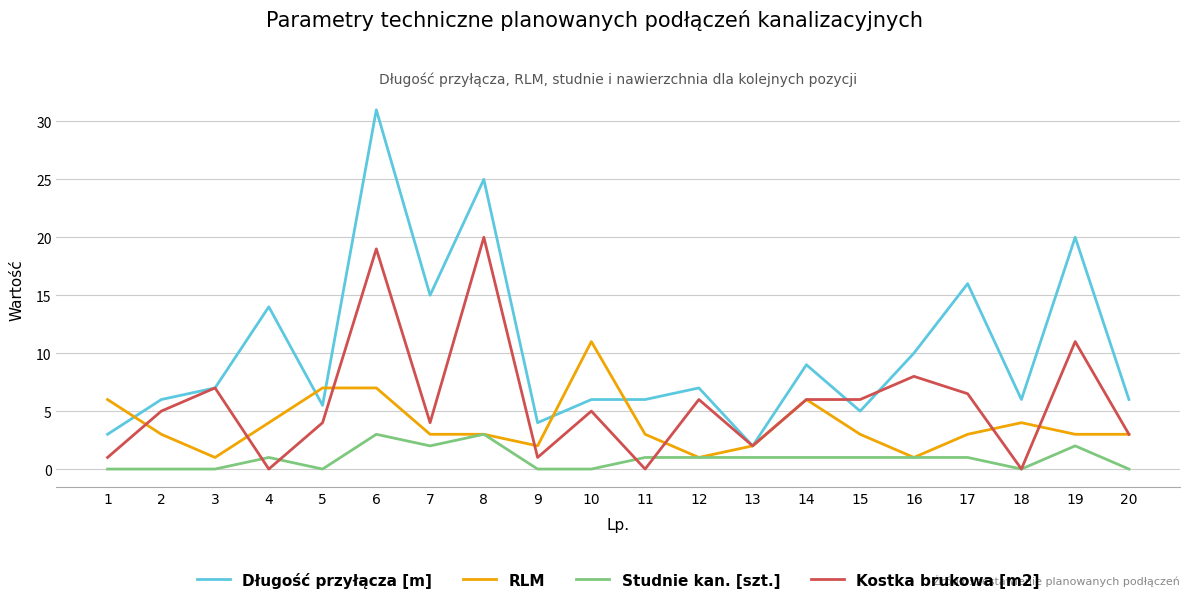

Which category has the highest value in the RLM series?

10